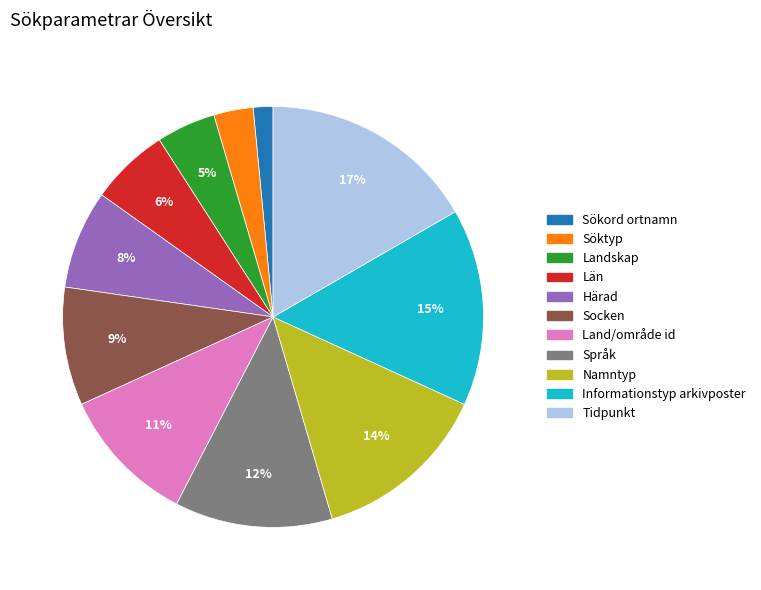

To the nearest percent, what is the difference between the largest and smallest slice percentages?

15%